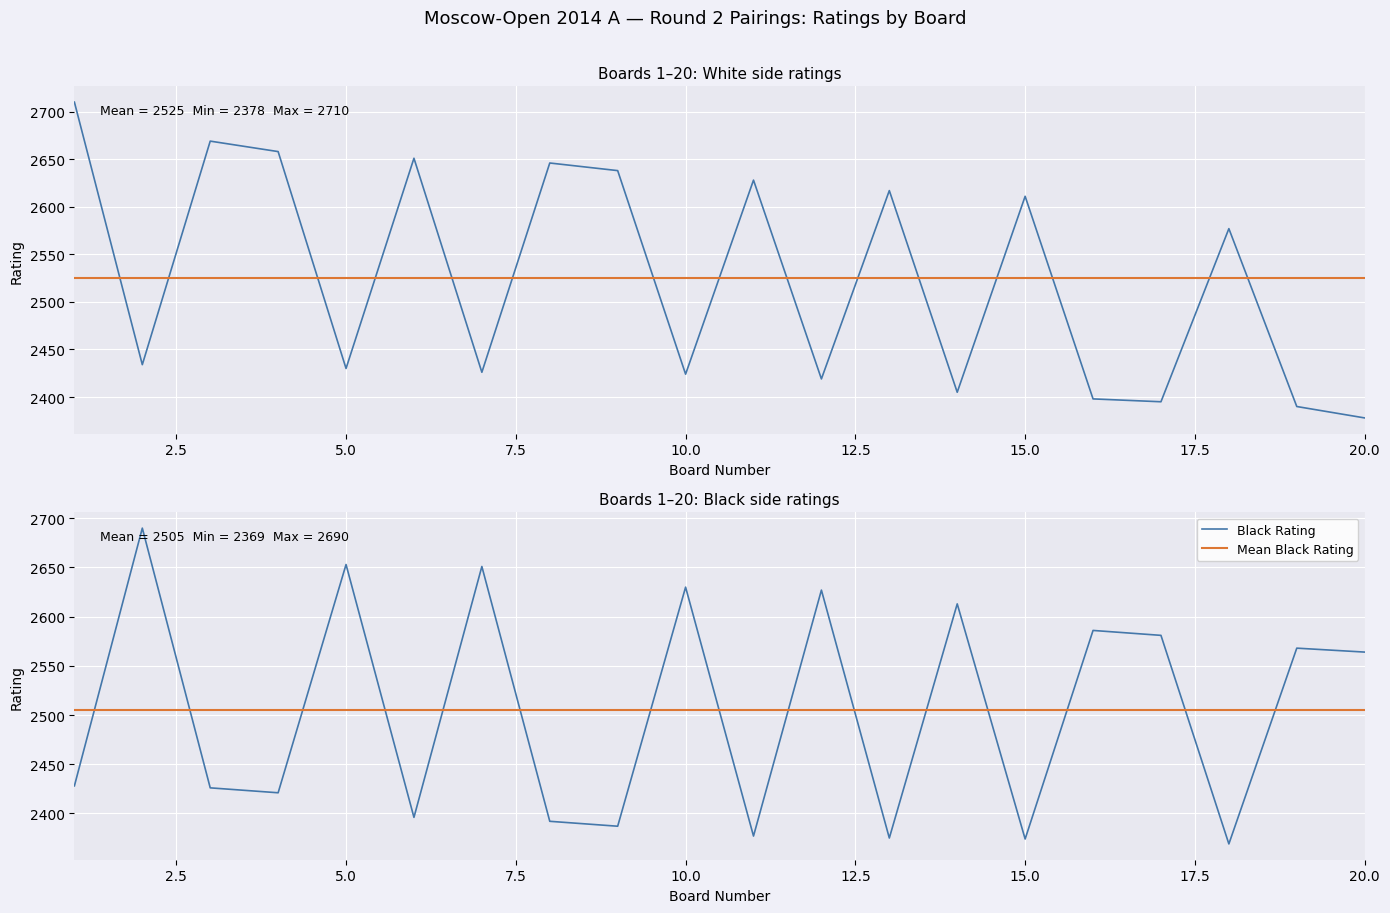

Which series ends up on top after the final intersection of Black Rating and Mean White Rating?

Black Rating